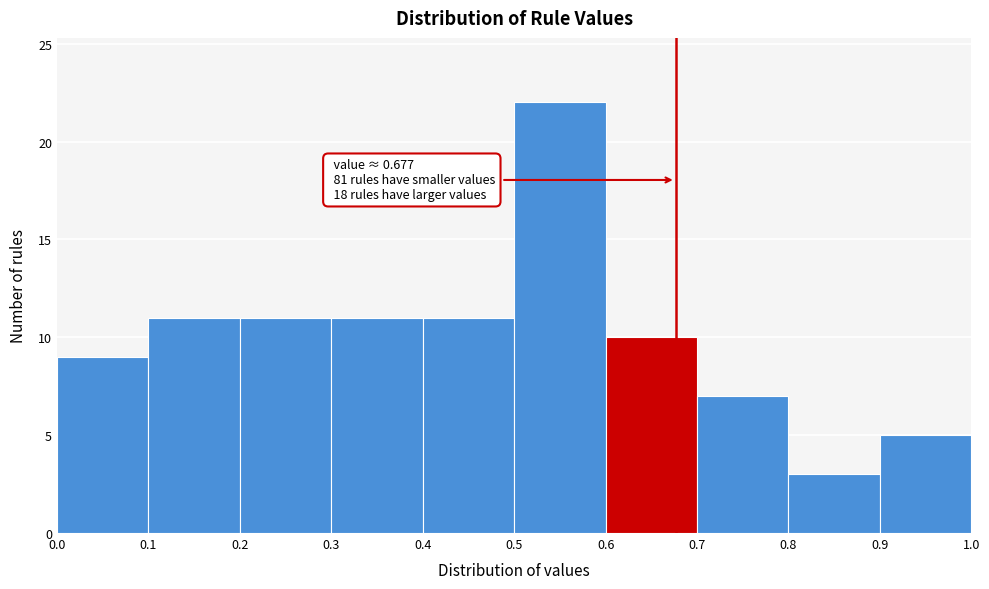

Which range on the x-axis has the tallest bar?

0.5 to 0.6